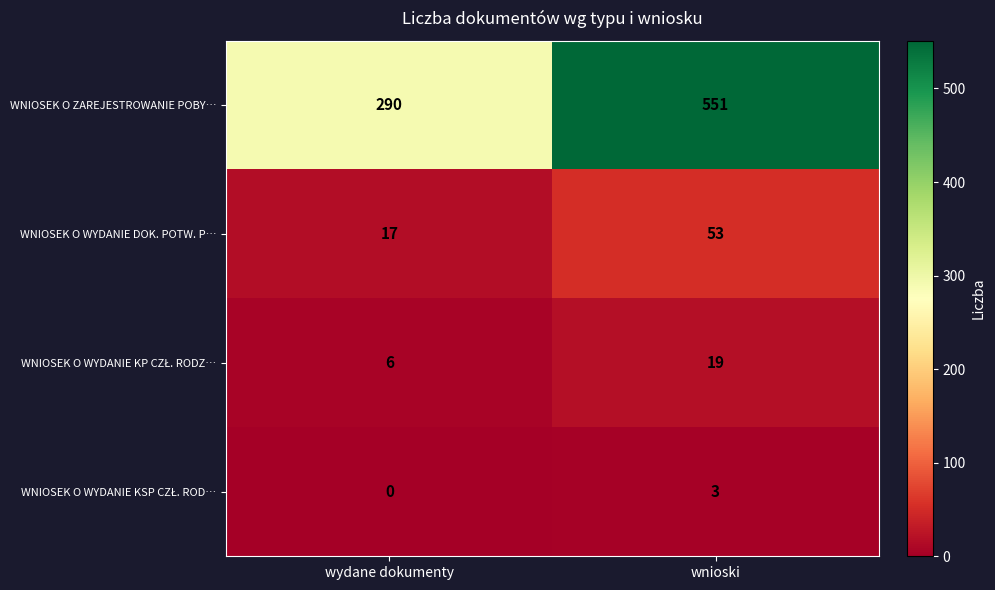

Which category has the highest value across all series?

wnioski